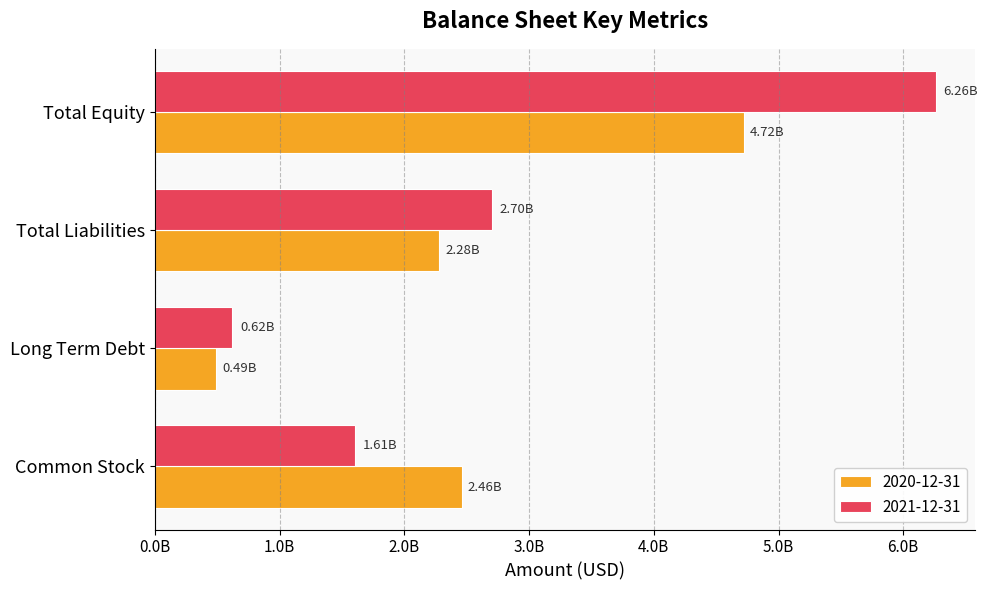

What is the label of the 4th bar from the right?

Common Stock